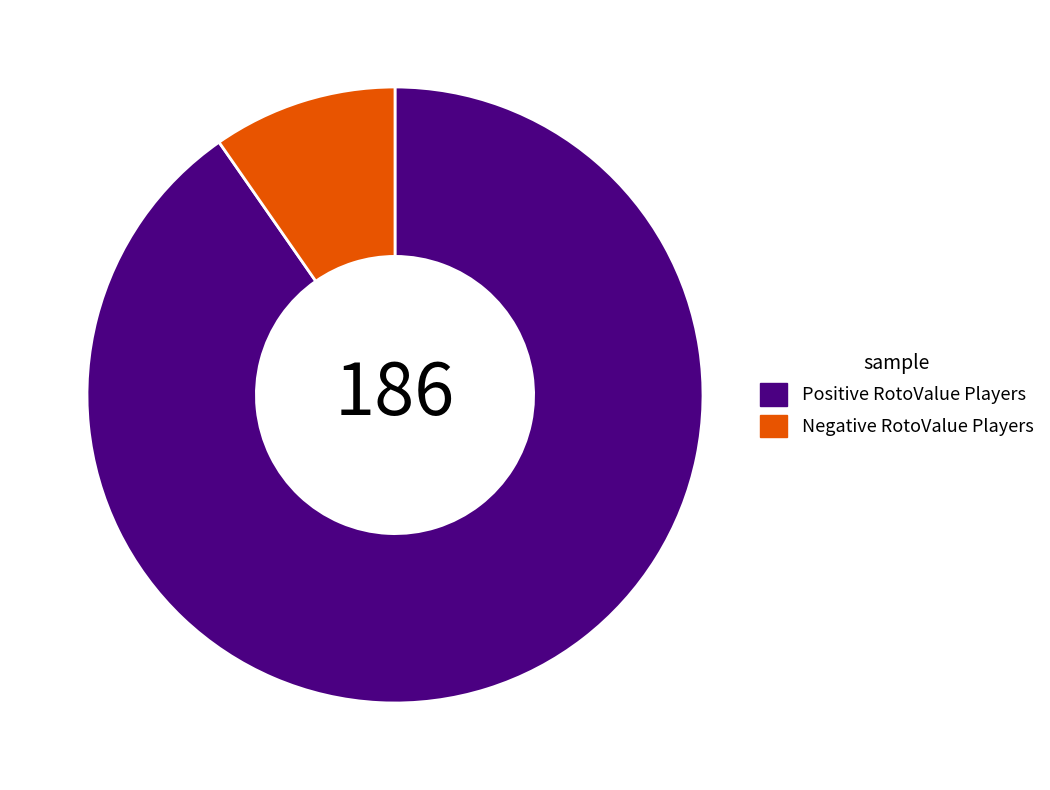

Approximately how many times larger is the value at Positive RotoValue Players compared to Negative RotoValue Players?

9.3